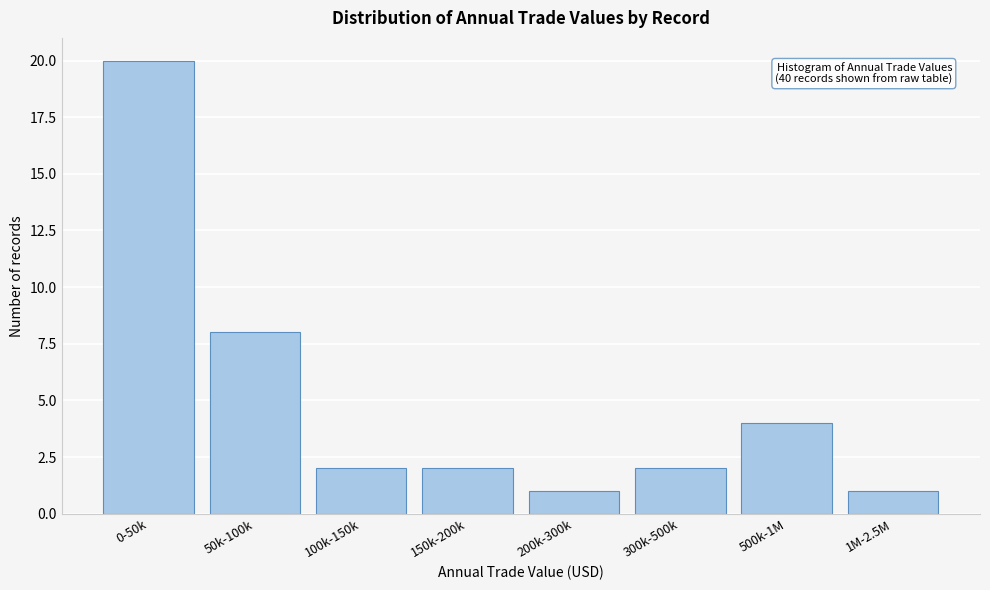

Reading right to left, transcribe all the data shown in this chart.

1	4	2	1	2	2	8	20